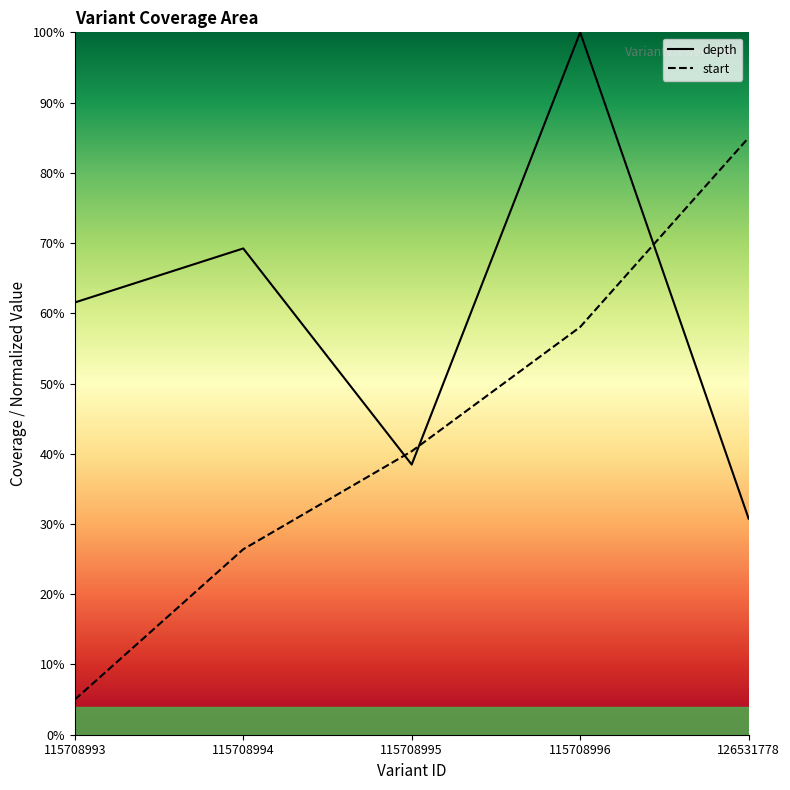

Which series changed the most between 115708993 and 115708994?

start